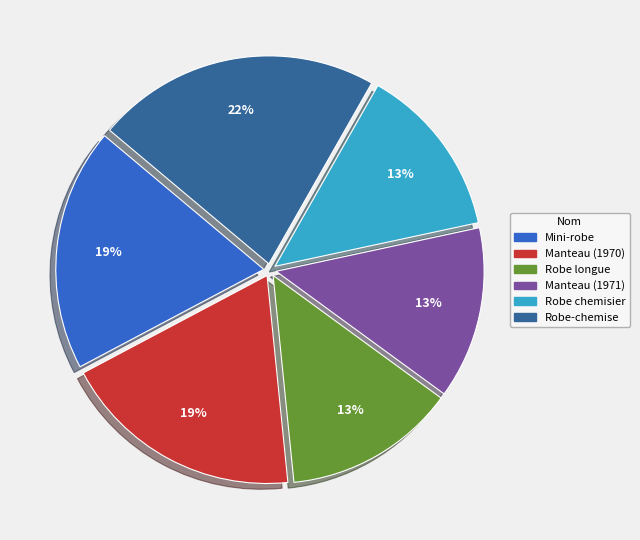

The Mini-robe slice represents 19% of the pie. True or false?

True